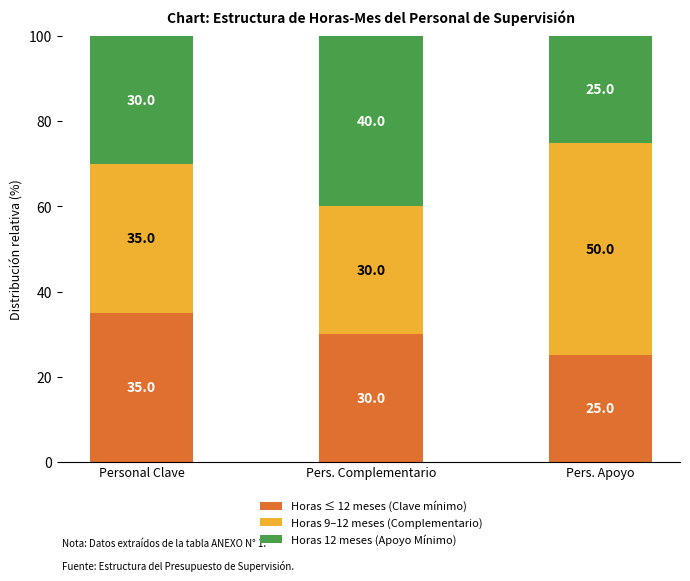

What is the total value across all series at Personal Clave?

100